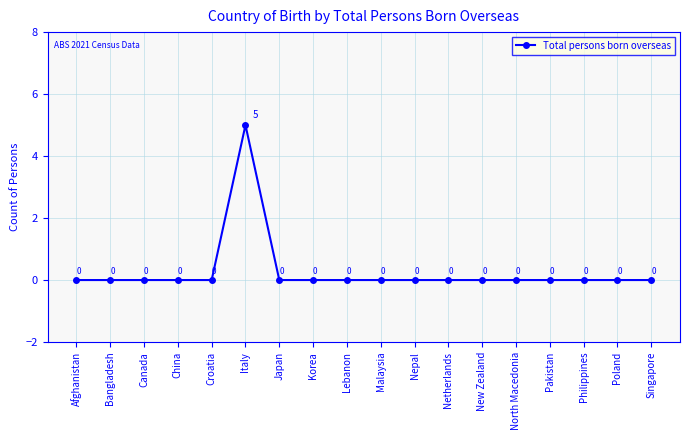

At which category does the data reach its first local peak?

Italy